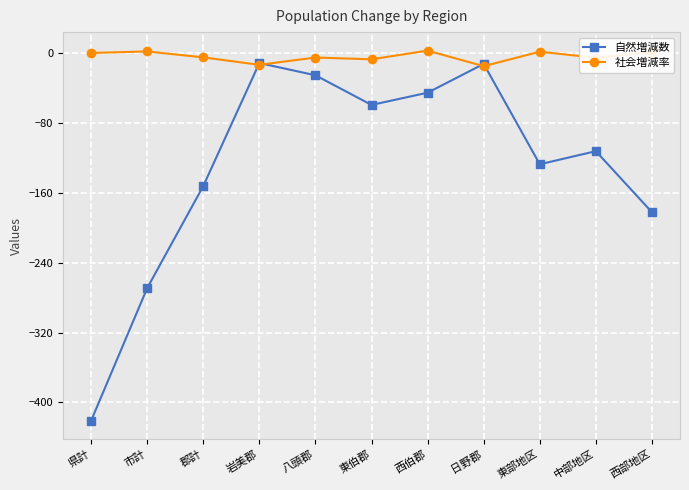

The value of 自然増減数 at 中部地区 is -112.0. True or false?

True